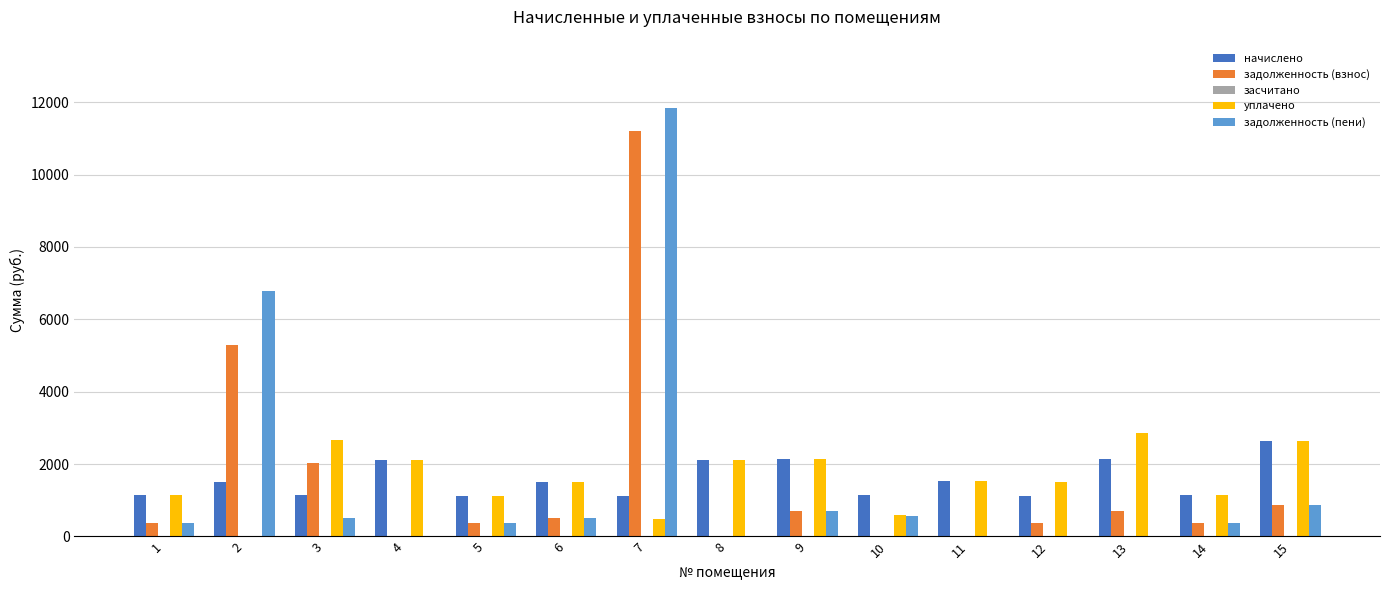

At which category is the sum across all series the highest?

7